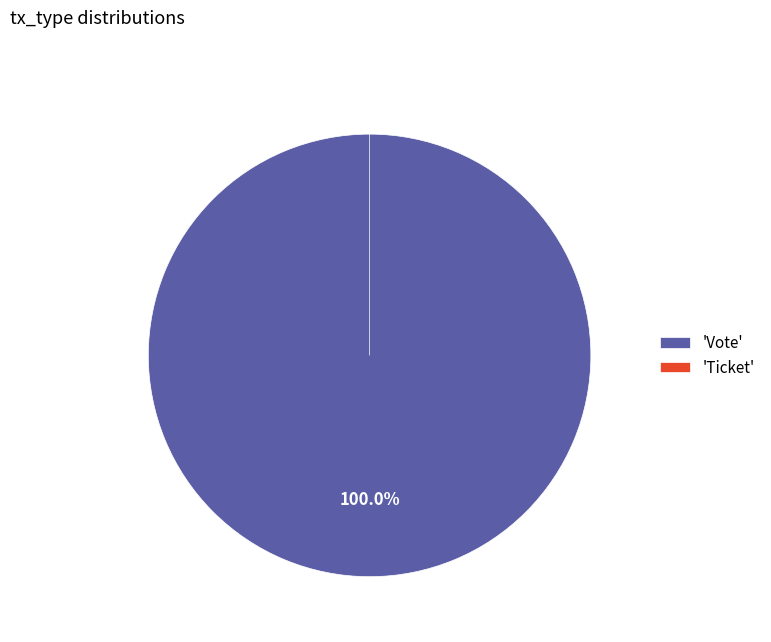

Rank the categories by value from highest to lowest.

Vote, Ticket